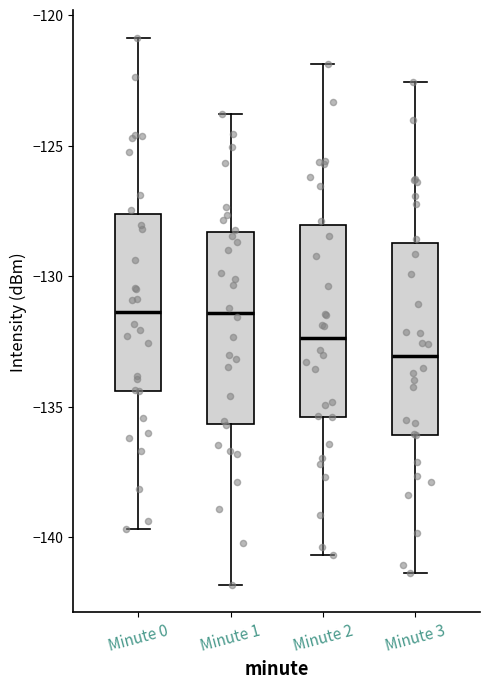

Where does the lower whisker of the box for Minute 3 end on the y-axis? The values are not printed on the chart, so give them approximately, as read against the axis.

-141.5